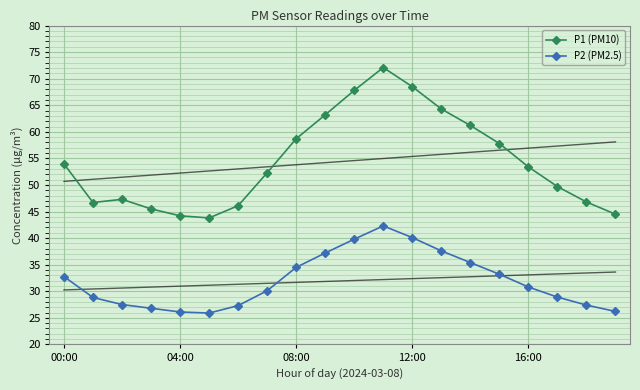

True or false: P2 (PM2.5) and P1 (PM10) cross at least once.

False